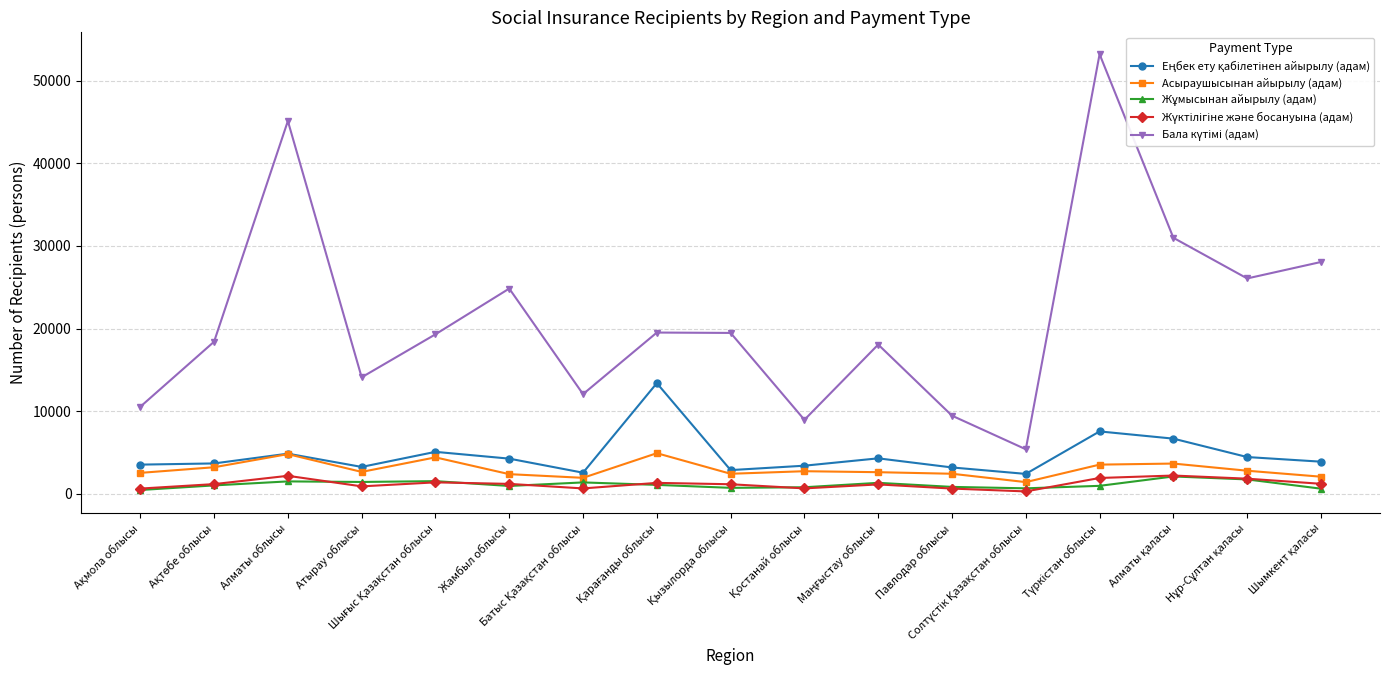

The Асыраушысынан айырылу (адам) series shows 4811 at Алматы облысы. True or false?

True